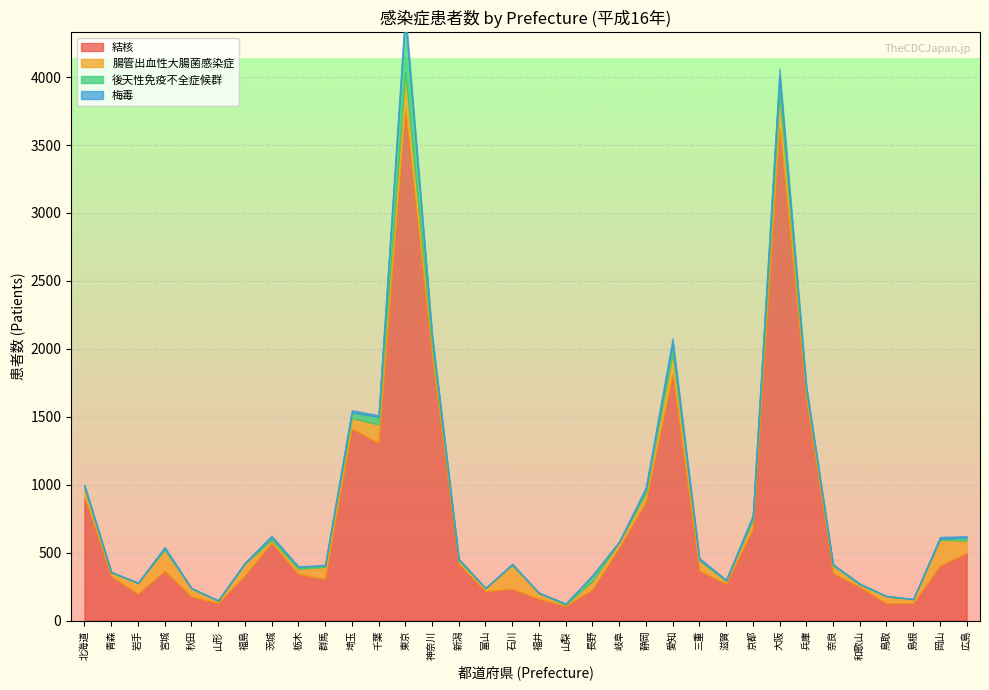

How many data points in 梅毒 are above 5?

16